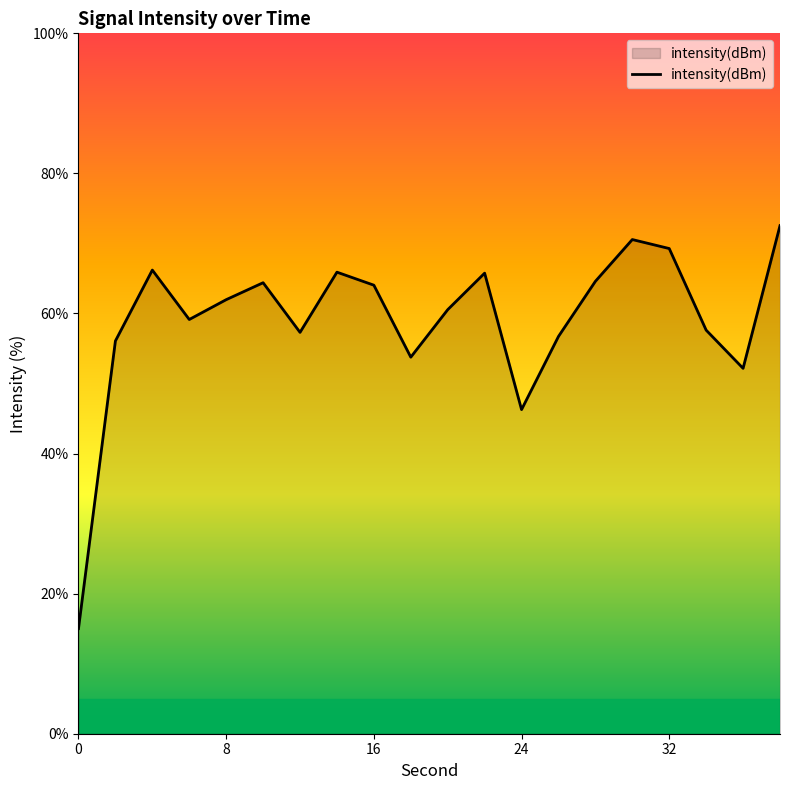

What is the difference between the maximum and minimum values?

57.5